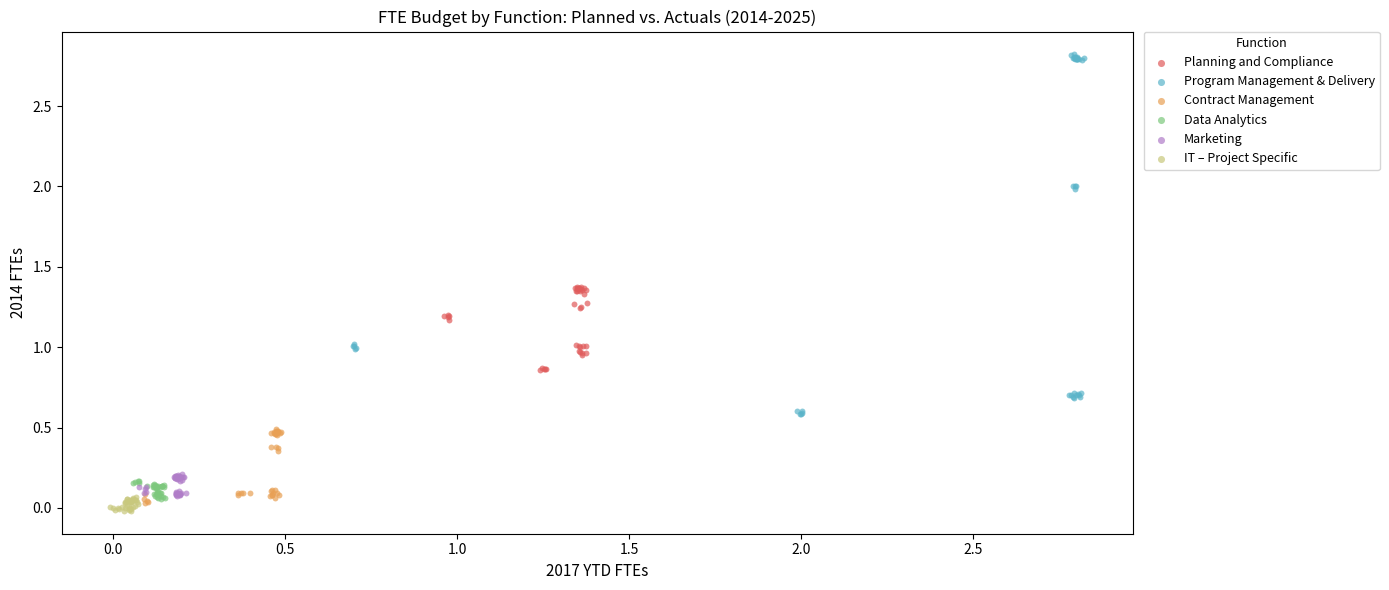

Which series has the largest Y range (max minus min)?

Program Management & Delivery